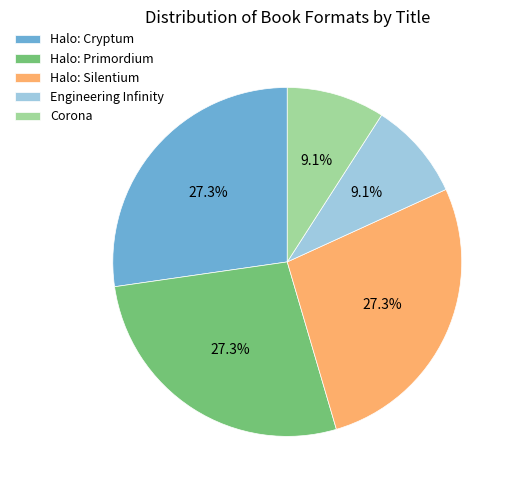

What is the total percentage of Halo: Cryptum and Halo: Primordium?

54.5%